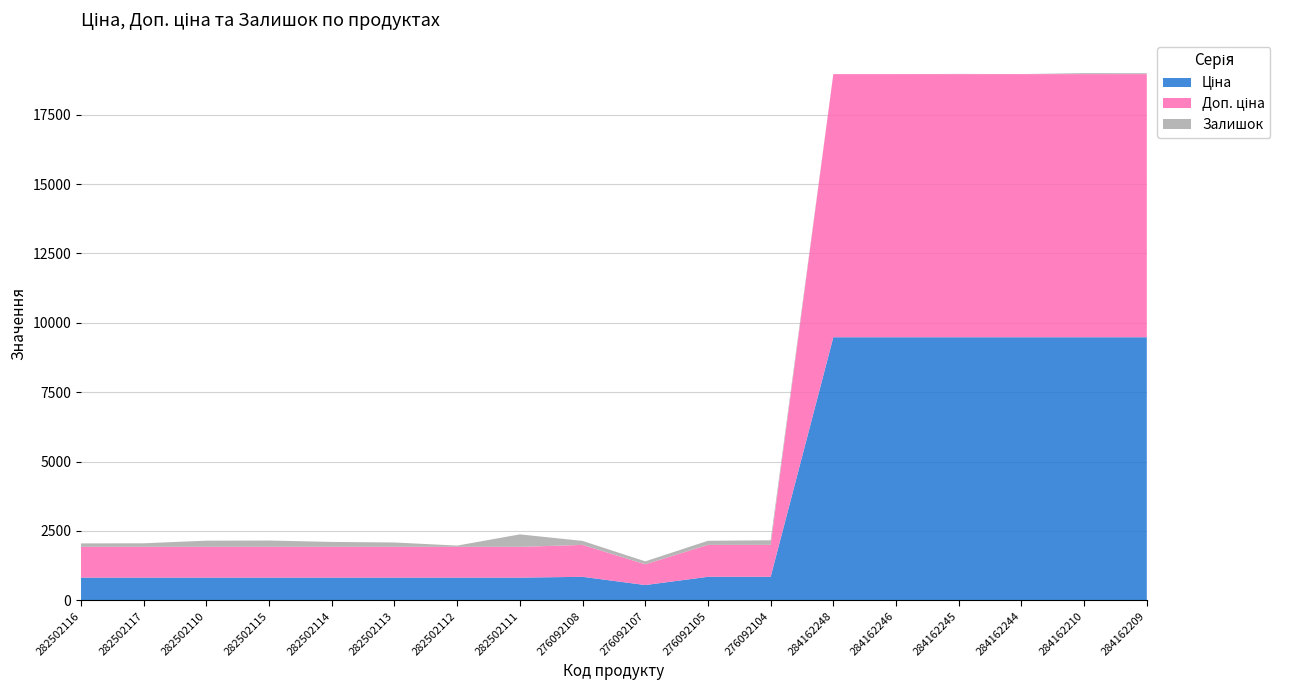

Reading left to right, what are all the values shown in this chart?

Ціна: 818.5	818.5	818.5	818.5	818.5	818.5	818.5	818.5	848.4	551.5	848.4	848.4	9480.1	9480.1	9480.1	9480.1	9480.1	9480.1
Доп. ціна: 1109.2	1109.2	1109.2	1109.2	1109.2	1109.2	1109.2	1109.2	1149.7	747.0	1149.7	1149.7	9480.1	9480.1	9480.1	9480.1	9480.1	9480.1
Залишок: 125.0	129.0	223.0	229.0	178.0	158.0	46.0	450.0	144.0	107.0	149.0	167.0	0.0	0.0	8.0	2.0	37.0	33.0